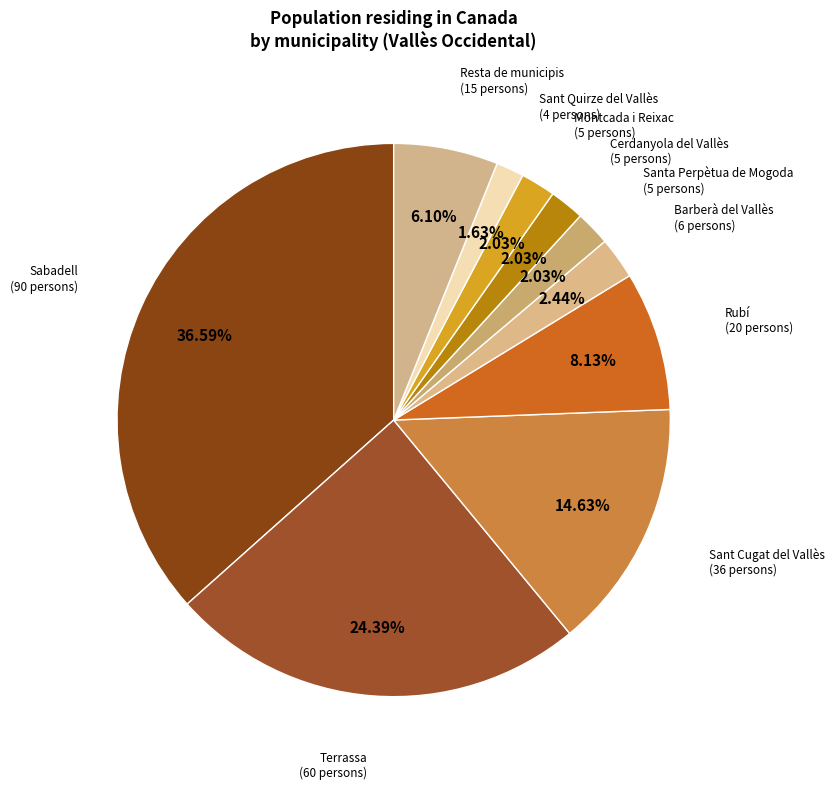

To the nearest percent, what is the average slice percentage?

10%